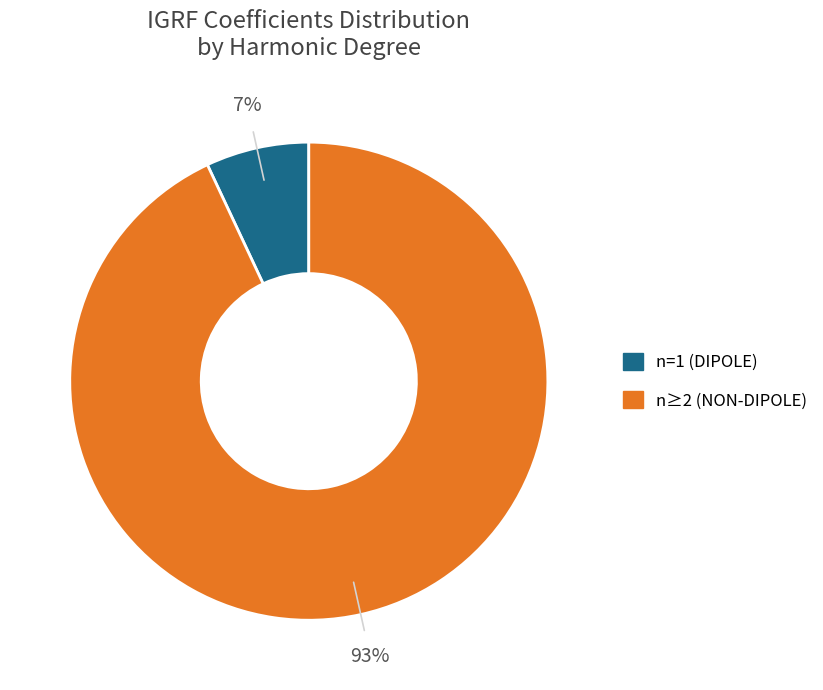

To the nearest percent, what is the difference between the largest and smallest slice percentages?

86%